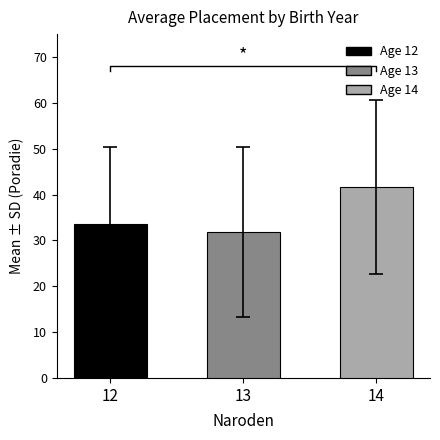

At which label does the data first exceed 16?

12